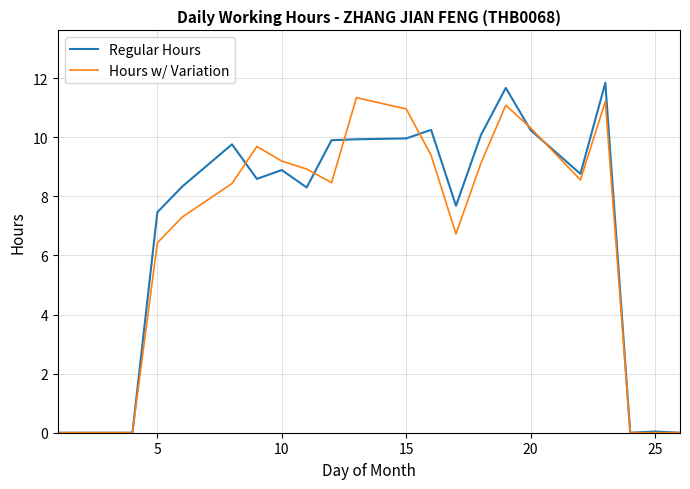

Count the number of categories in the chart.

23